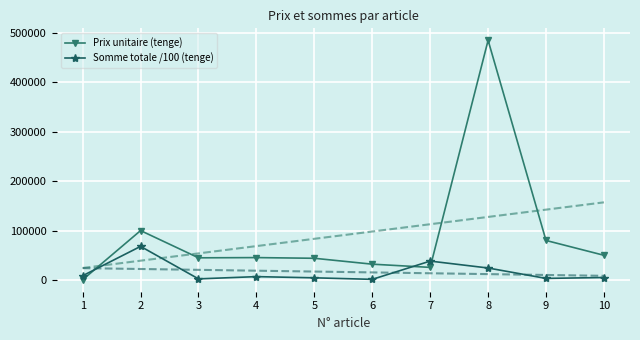

Where is Prix unitaire (tenge) nearest to the value 242776?

2